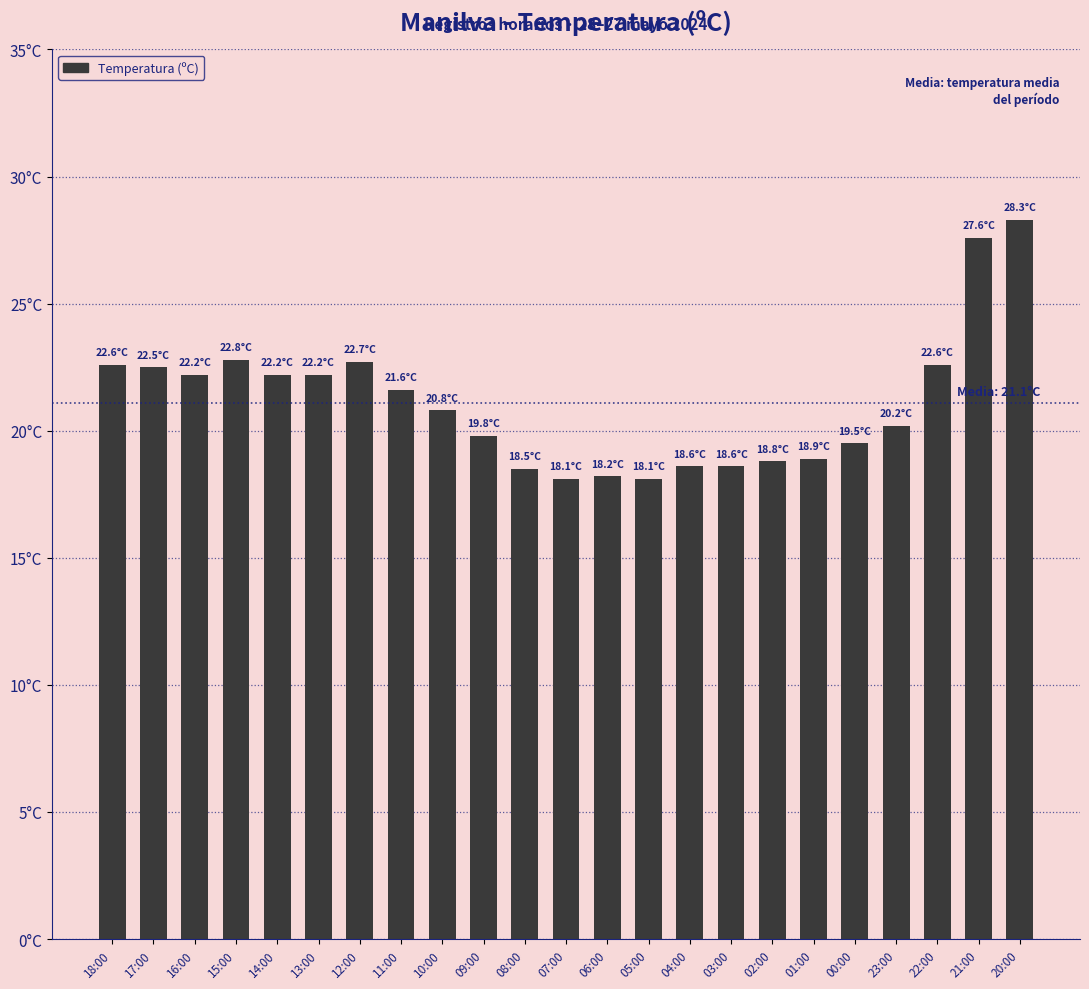

The value at 09:00 is 19.8. True or false?

True